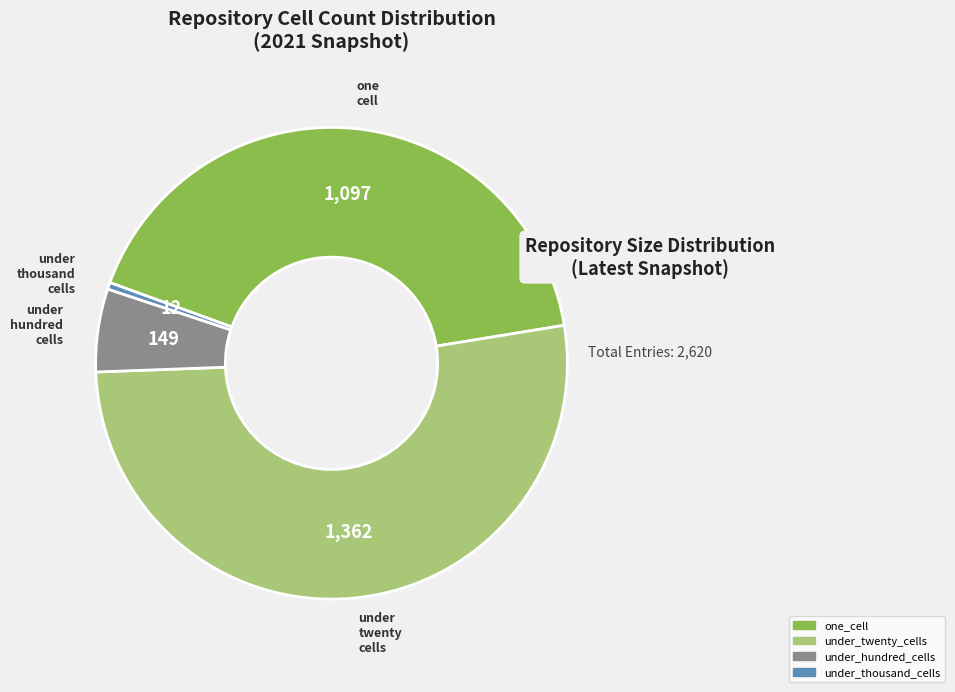

Does any single category account for the majority?

Yes